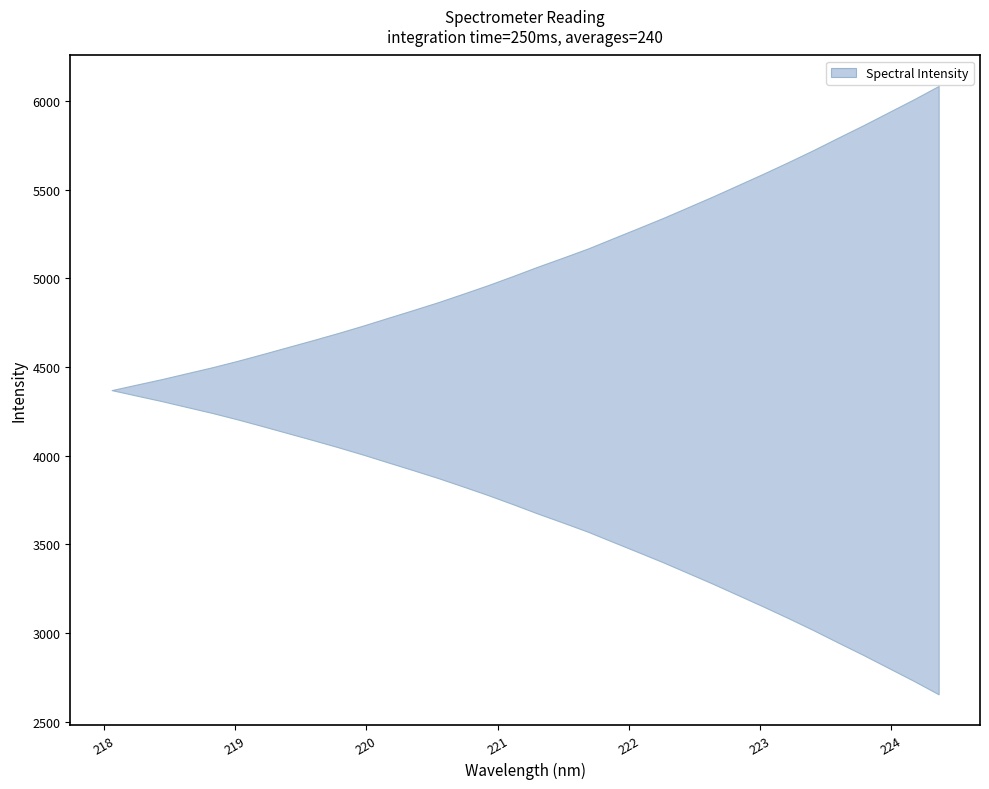

What is the sum of all values?

148560.2